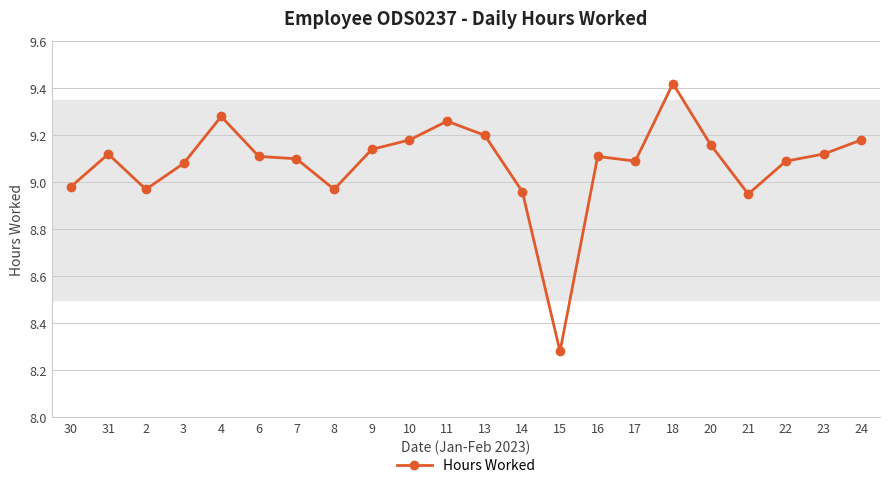

At which category does the chart reach its peak across all series?

18